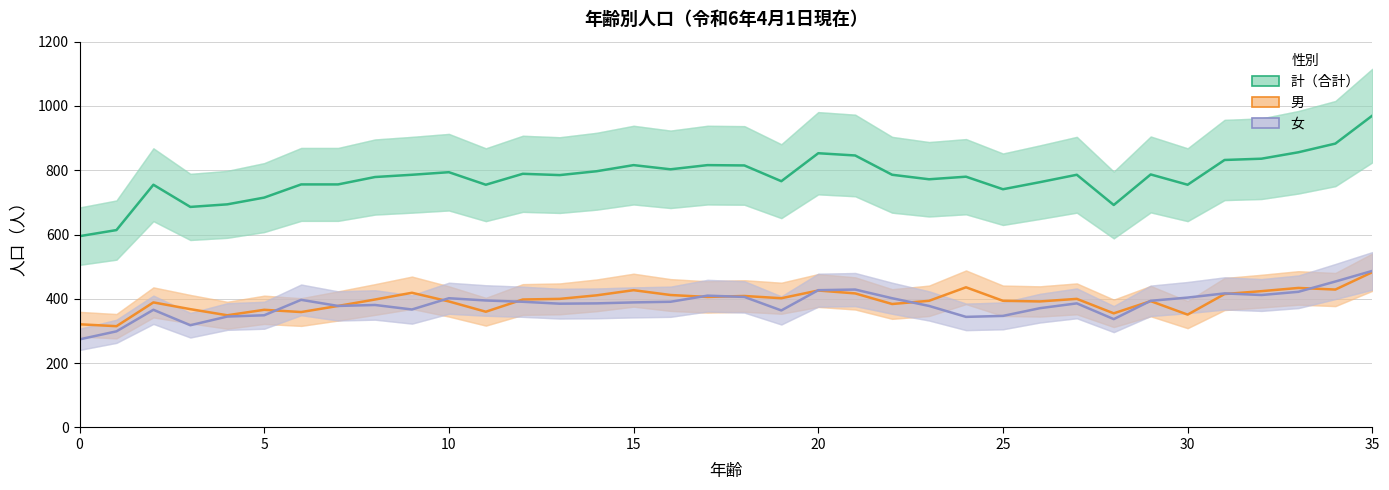

What is the value of the 計（合計） point at the 24th from the left?

772